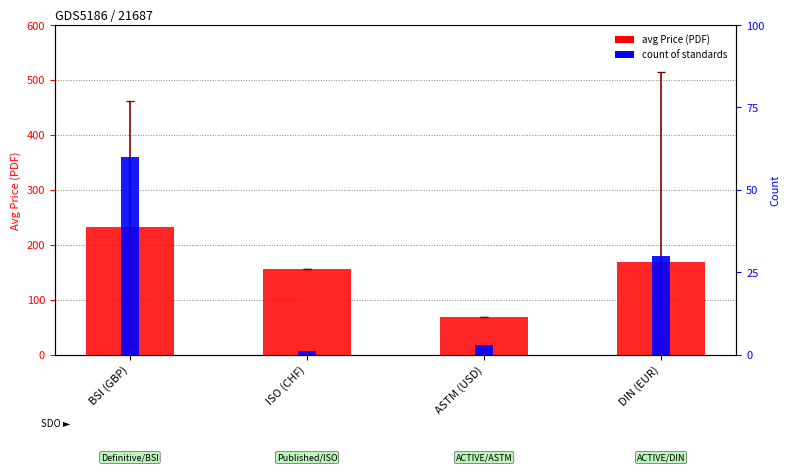

What is the average value of the count of standards series?

23.5